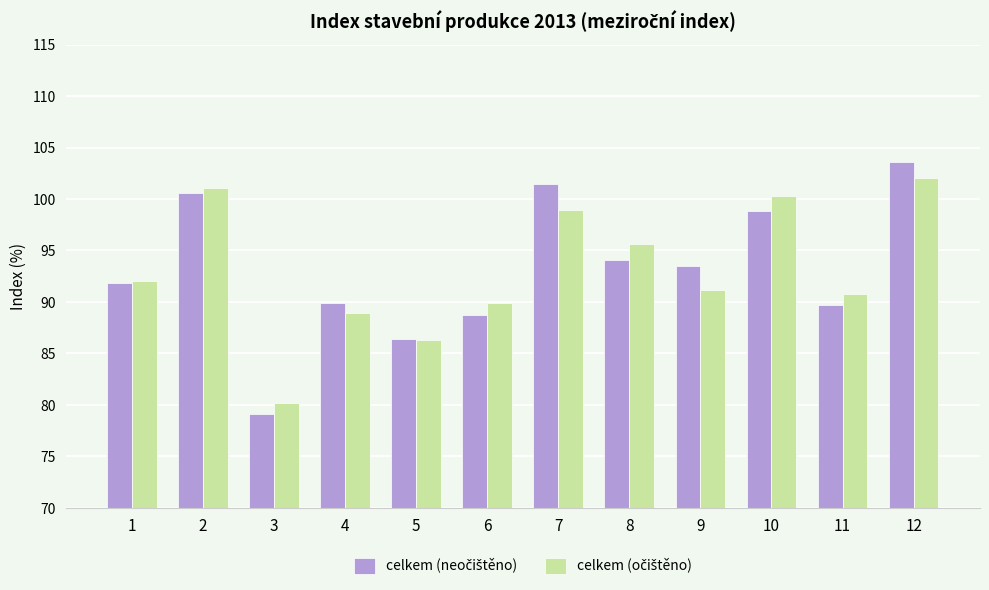

At how many categories does at least one series exceed 88?

10